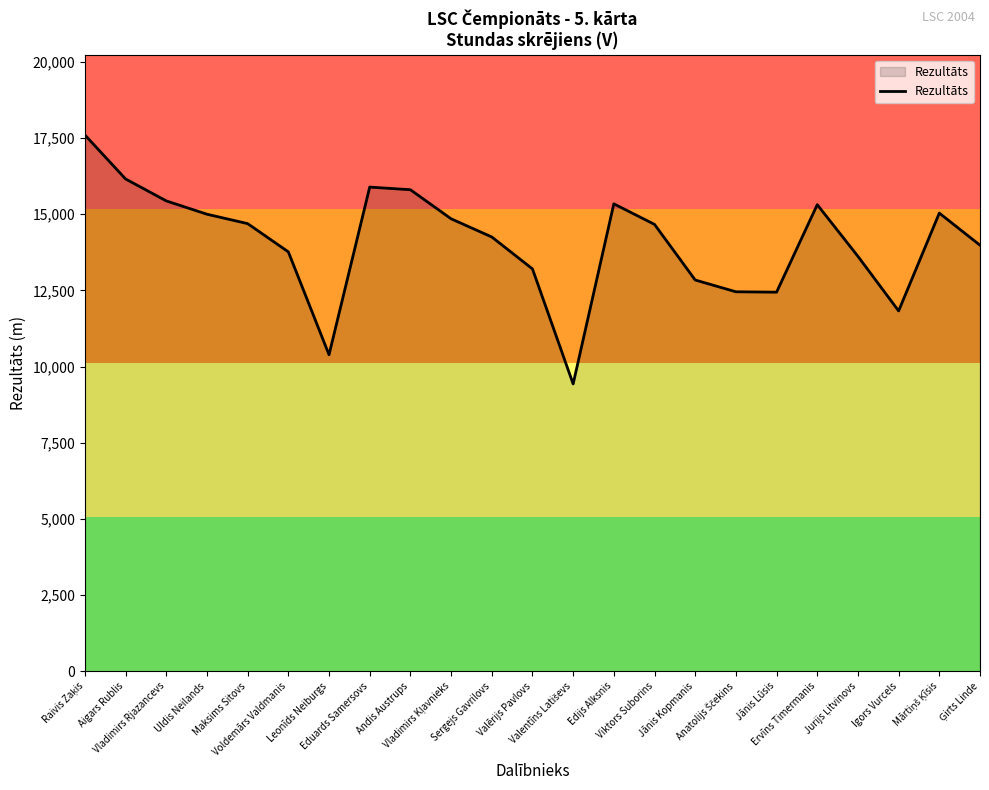

What is the minimum value shown in the chart?

9429